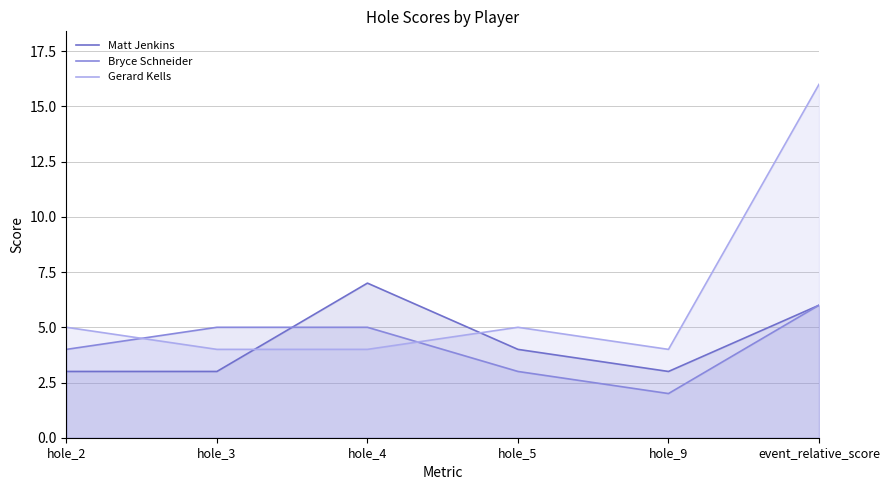

How many data points in Matt Jenkins are above 4?

2